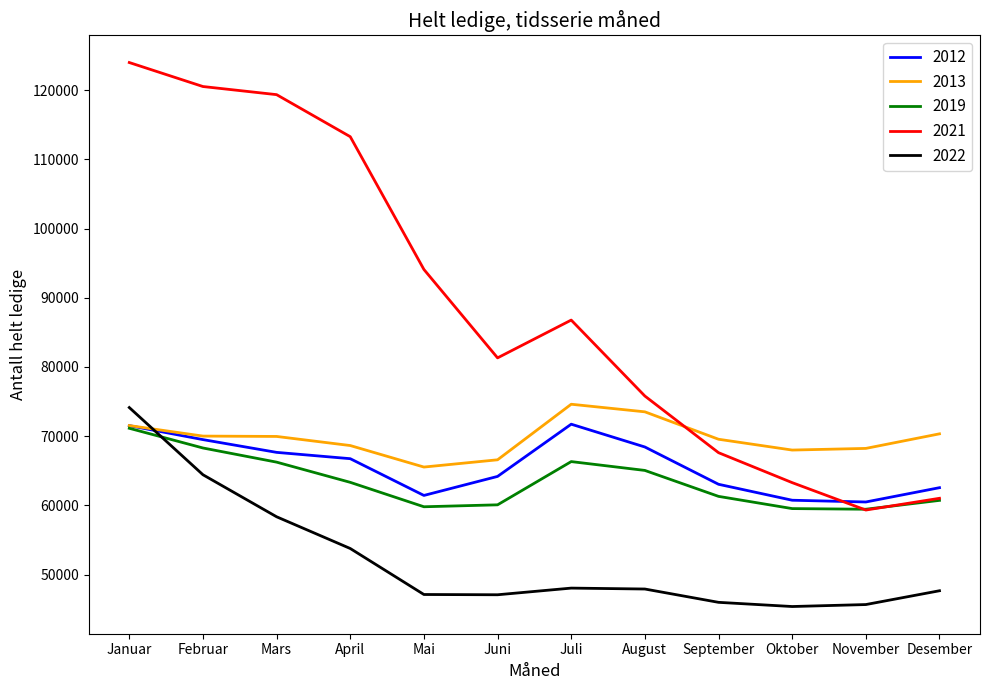

At which category is the sum across all series the highest?

Januar